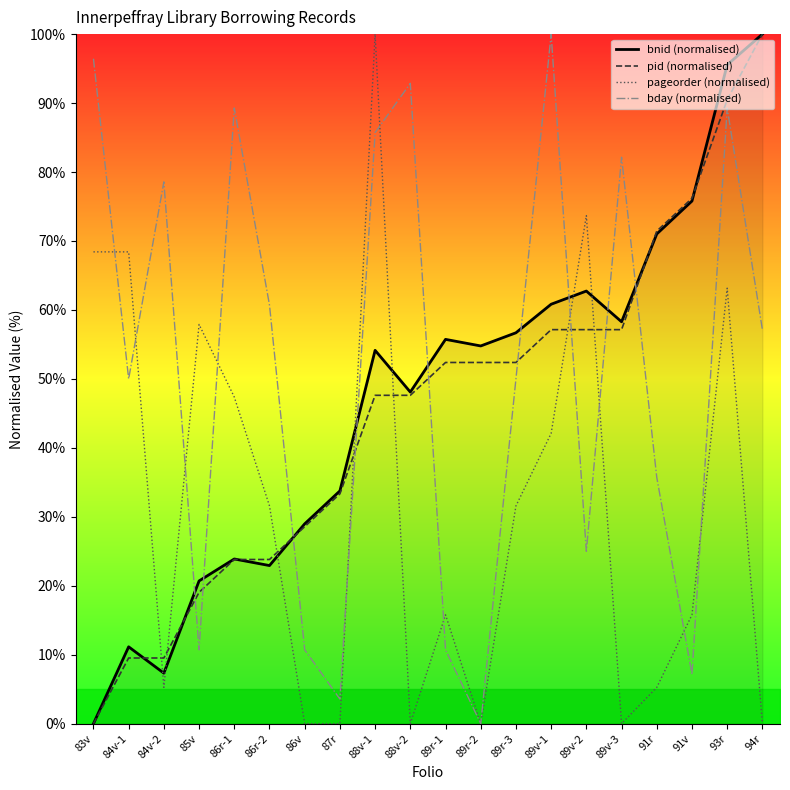

What is the sum of all pid (normalised) values?

909.5